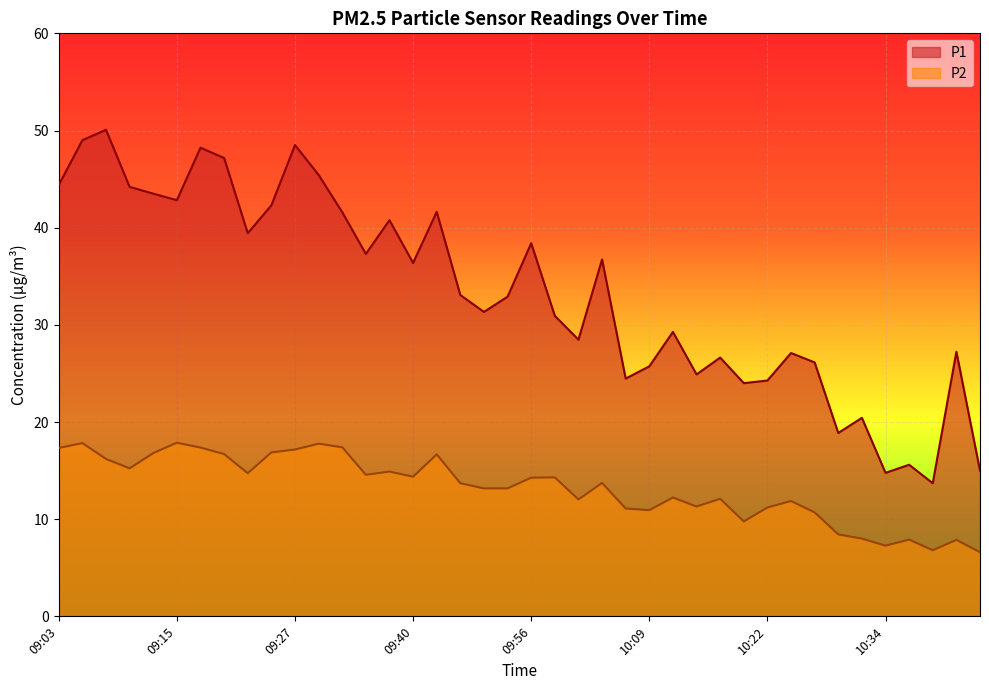

At which category does the chart reach its peak across all series?

09:08